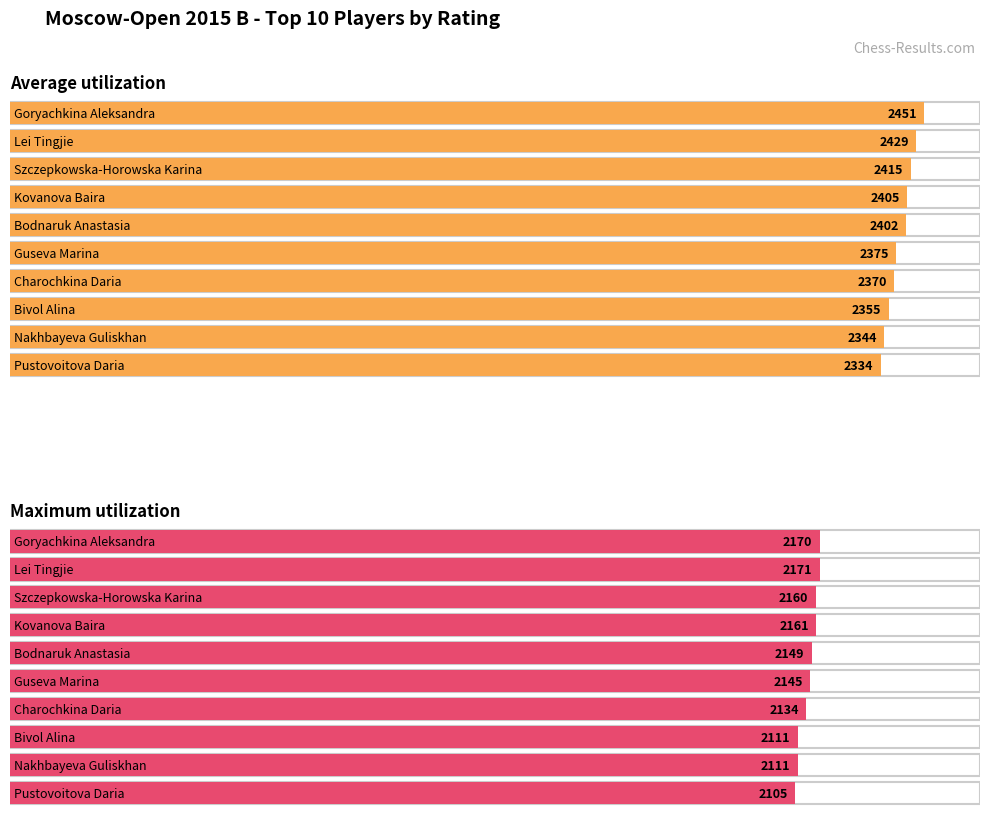

What is the minimum value for Average utilization?

2334